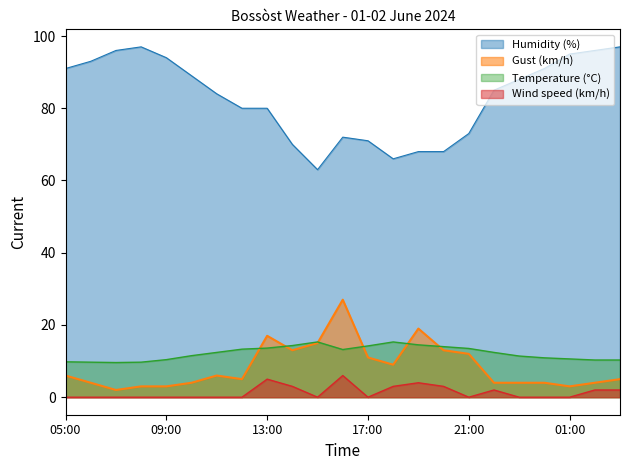

What position from the left is 09:00?

5